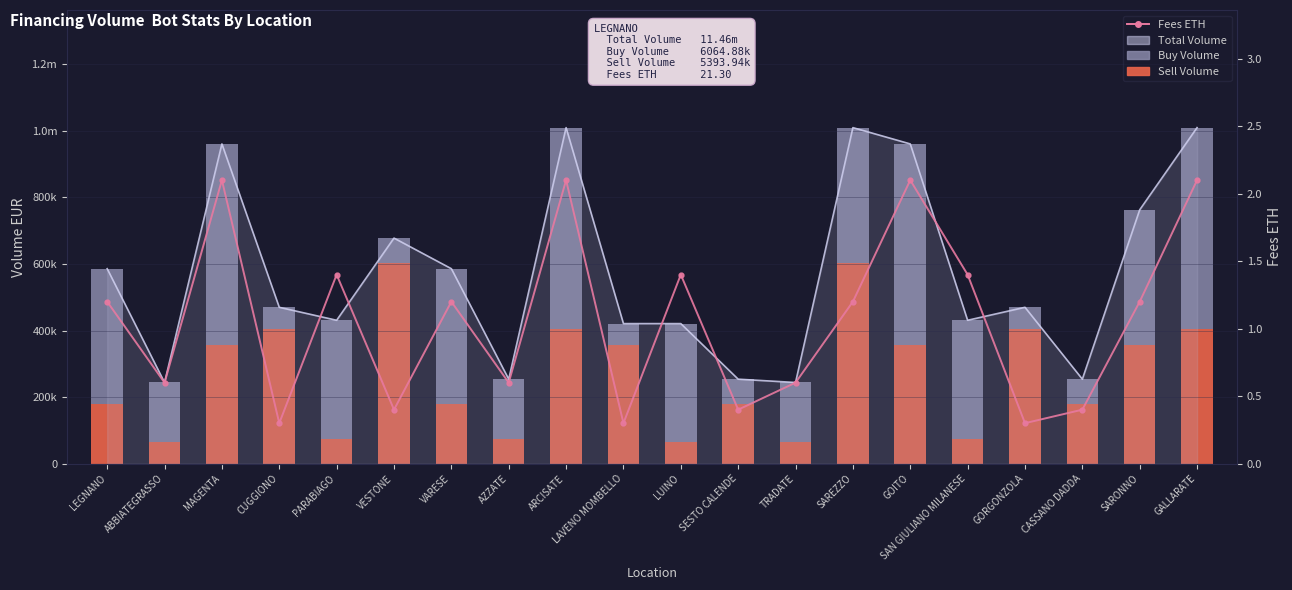

How many bars are there in each group?

3